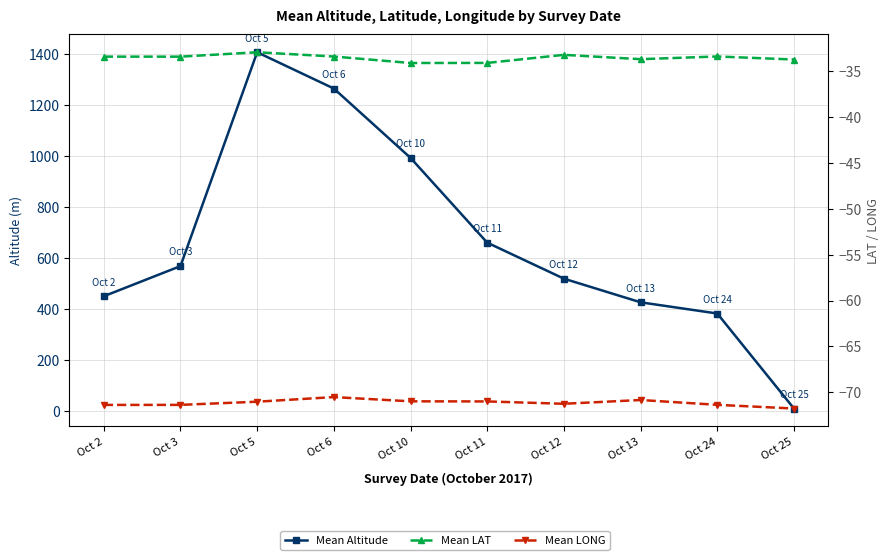

What is the maximum value for Mean Altitude?

1406.0